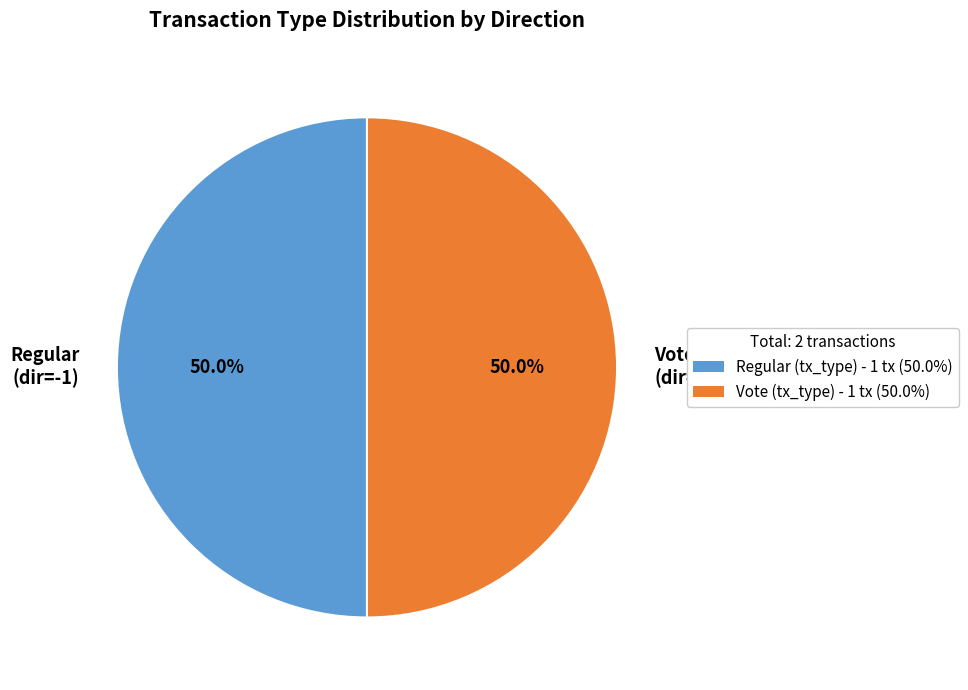

What portion of the pie excludes Regular (dir=-1)?

50.0%